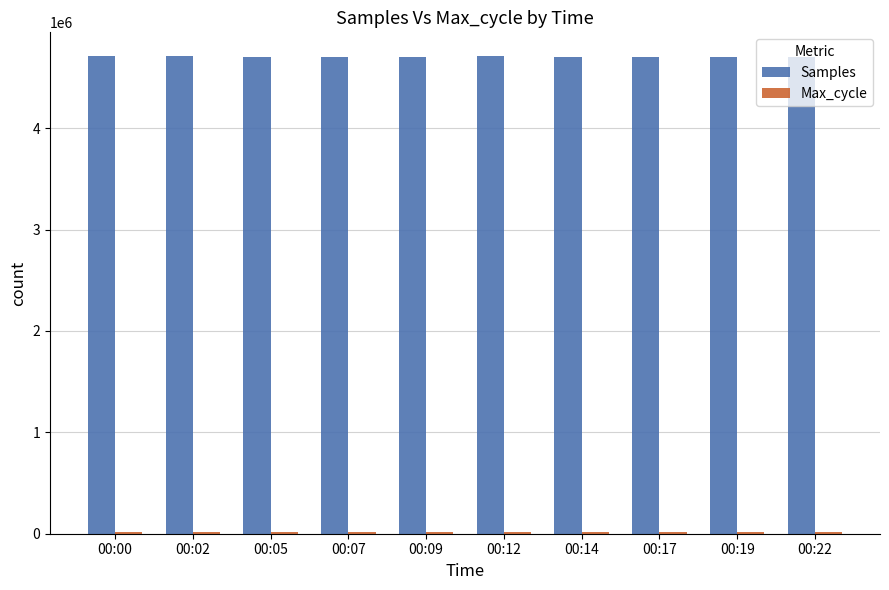

What is the sum of all Samples values?

47065556